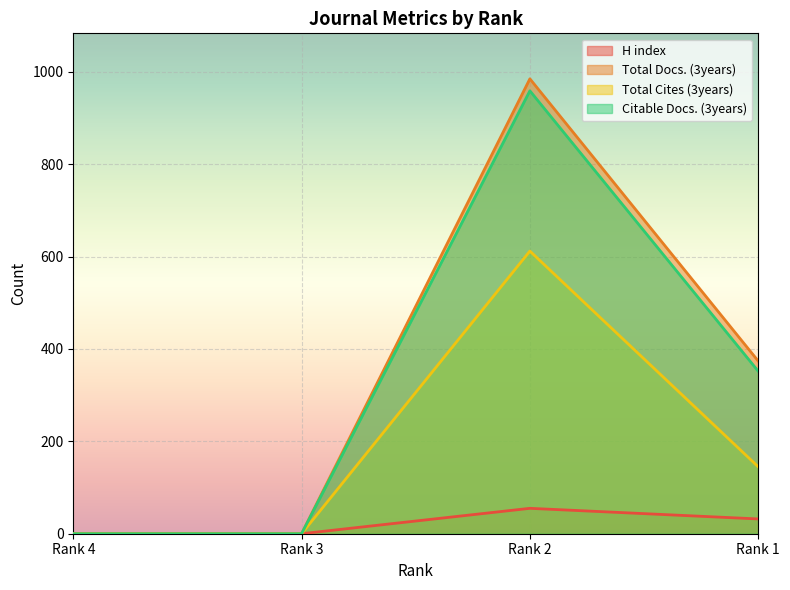

Reading left to right, transcribe all the data shown in this chart.

H index: Rank 4=0	Rank 3=0	Rank 2=55	Rank 1=32
Total Docs. (3years): Rank 4=0	Rank 3=0	Rank 2=985	Rank 1=374
Total Cites (3years): Rank 4=0	Rank 3=0	Rank 2=612	Rank 1=145
Citable Docs. (3years): Rank 4=0	Rank 3=0	Rank 2=959	Rank 1=352